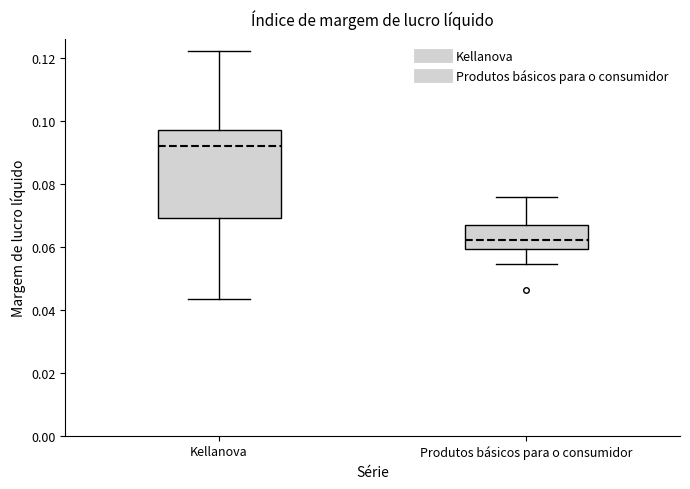

Reading left to right, transcribe this box plot: for each box, give where its median line is, the range the box spans, and where its two whiskers end, as read against the y-axis. The values are not printed on the chart, so give them approximately, as read against the axis.

Kellanova: median 0.092, box 0.070 to 0.098, whiskers 0.044 to 0.122
Produtos básicos para o consumidor: median 0.062, box 0.060 to 0.068, whiskers 0.054 to 0.076